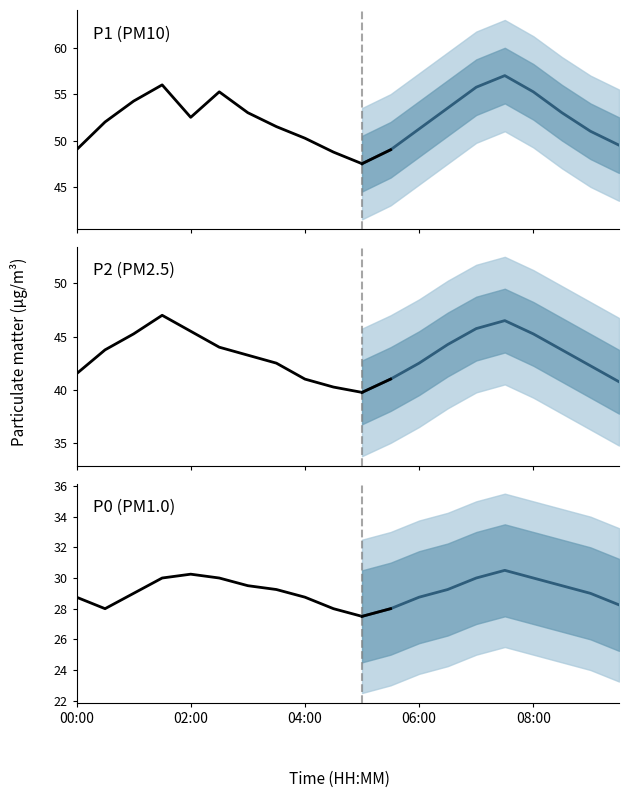

True or false: P1 and P2 cross at least once.

False